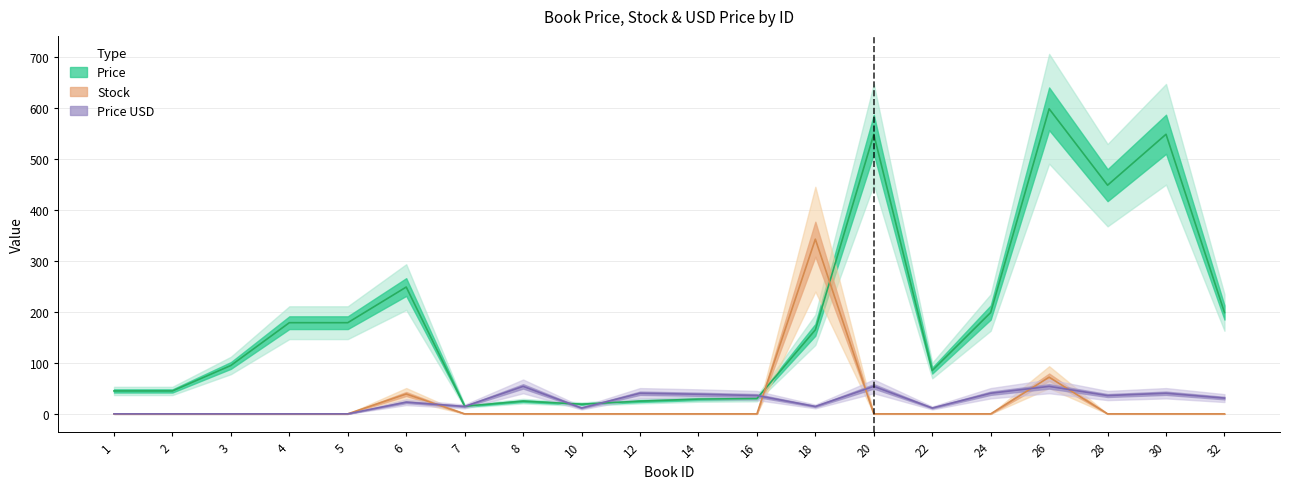

At how many categories does at least one series exceed 149?

10